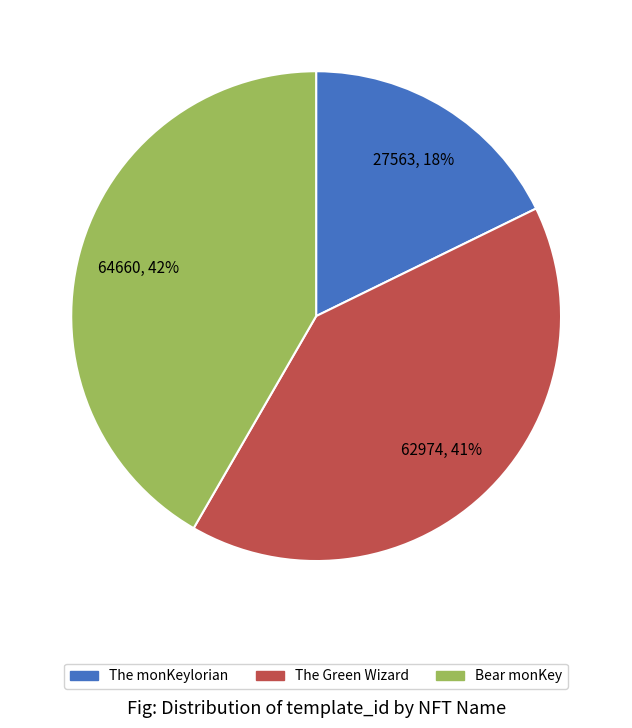

Rank the categories by value from lowest to highest.

The monKeylorian, The Green Wizard, Bear monKey